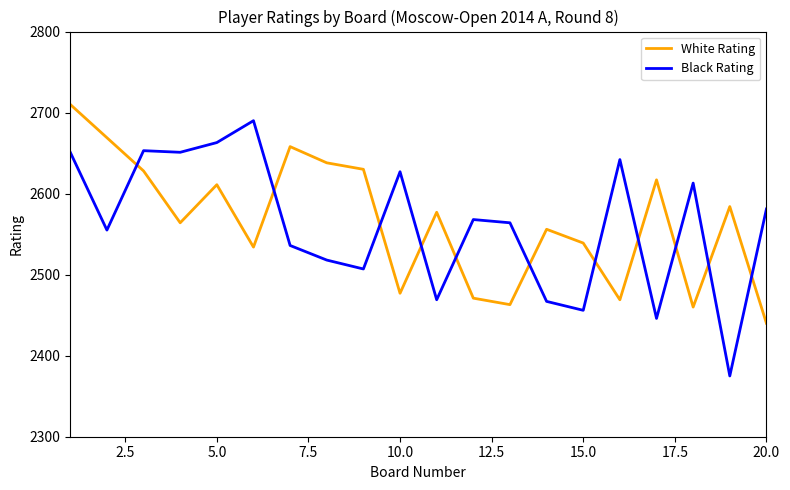

What is the minimum value for White Rating?

2440